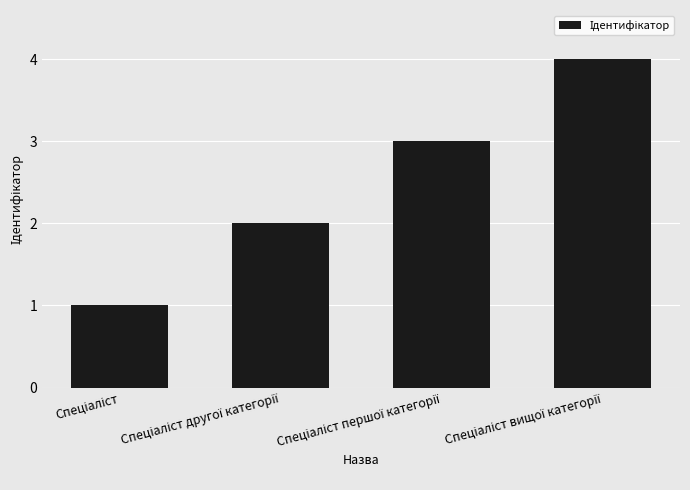

What is the maximum value shown in the chart?

4